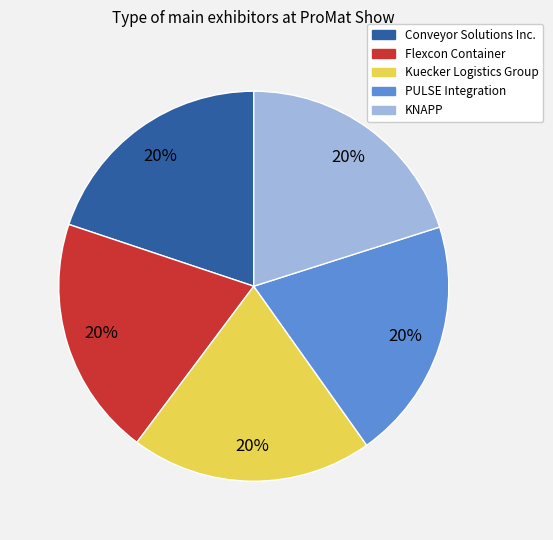

What is the ratio of the value at PULSE Integration to the value at Kuecker Logistics Group?

1.0